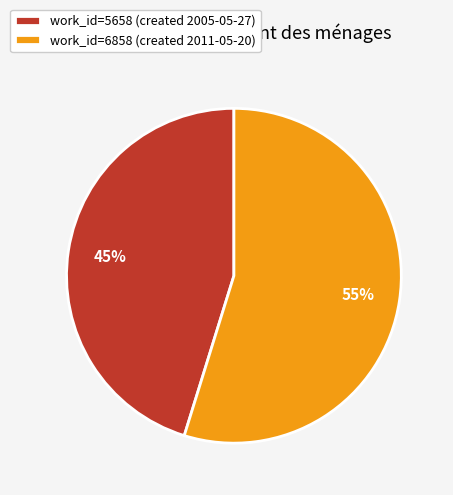

The work_id=5658 (created 2005-05-27) slice represents 35% of the pie. True or false?

False